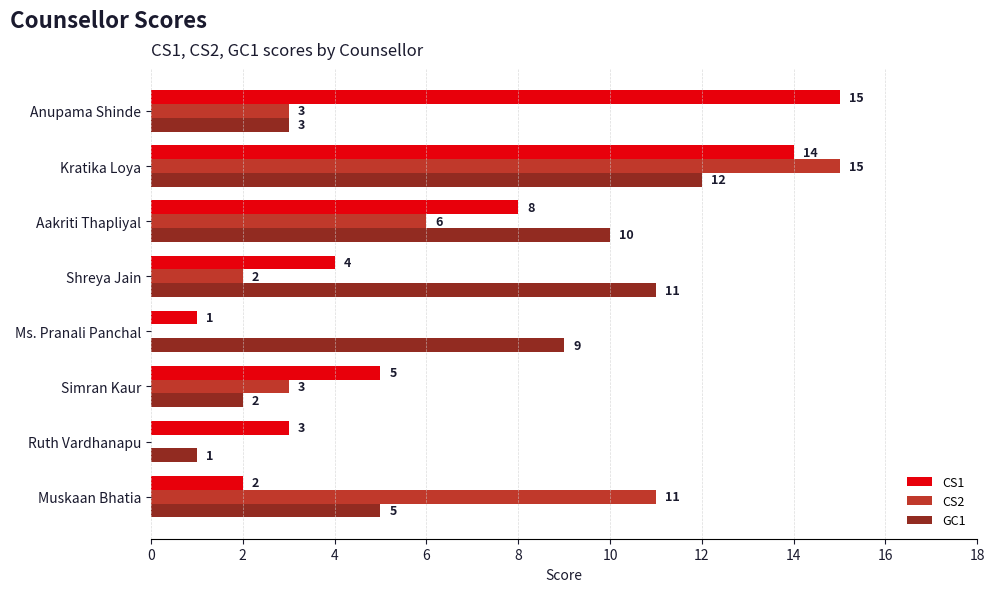

At which label is GC1 closest to 6?

Muskaan Bhatia